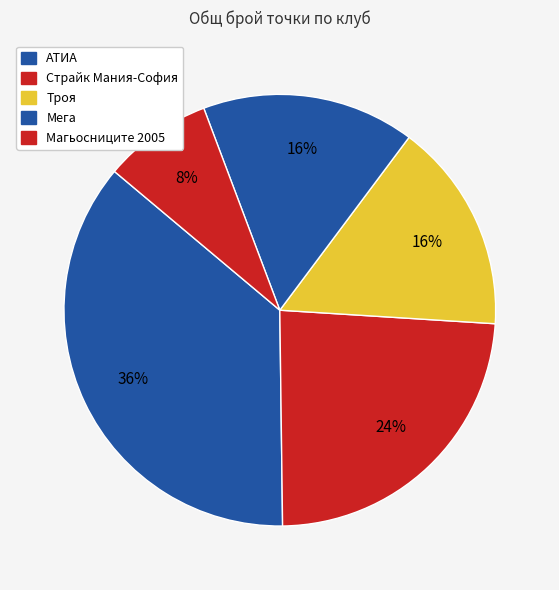

How many slices are in this pie chart?

5